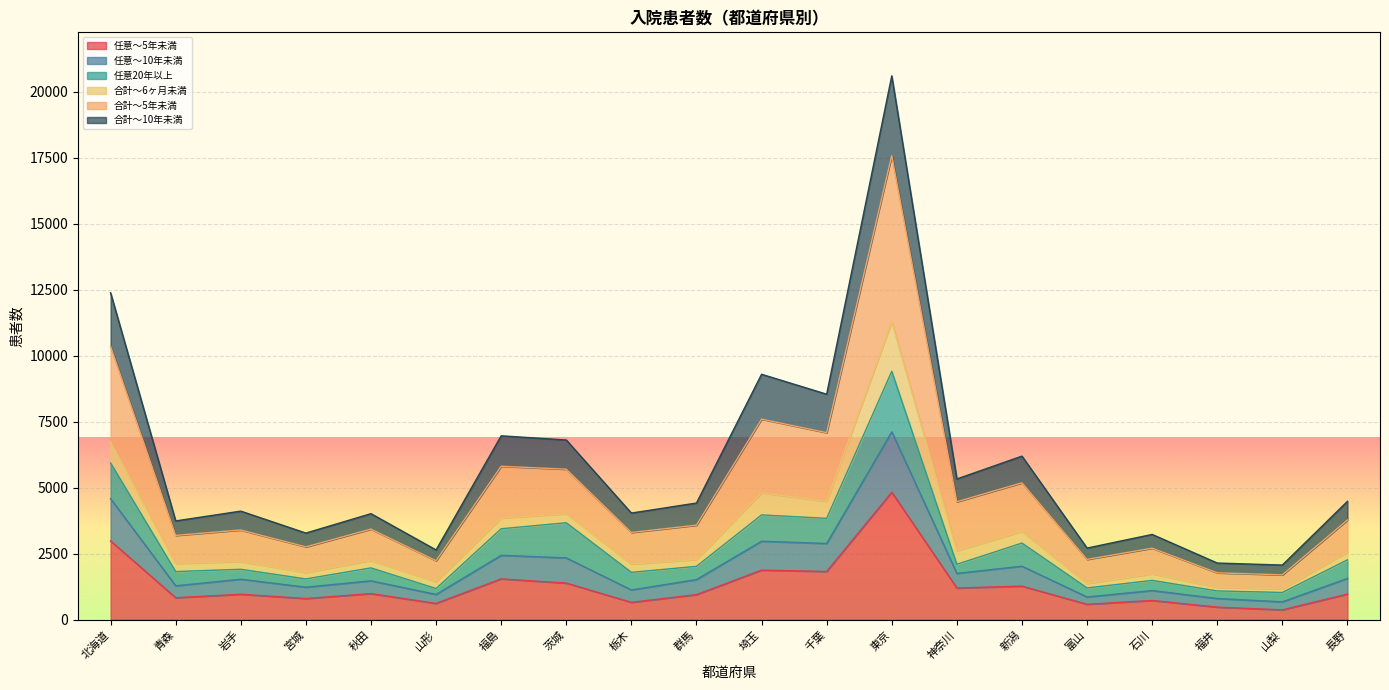

At which category is the sum across all series the highest?

東京